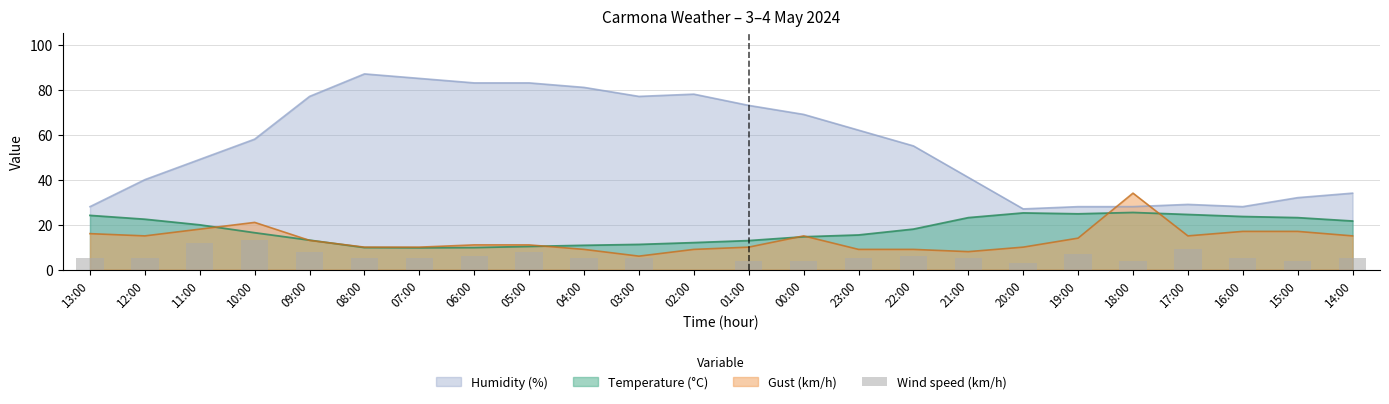

The value of Humidity (%) at 09:00 is 77.0. True or false?

True